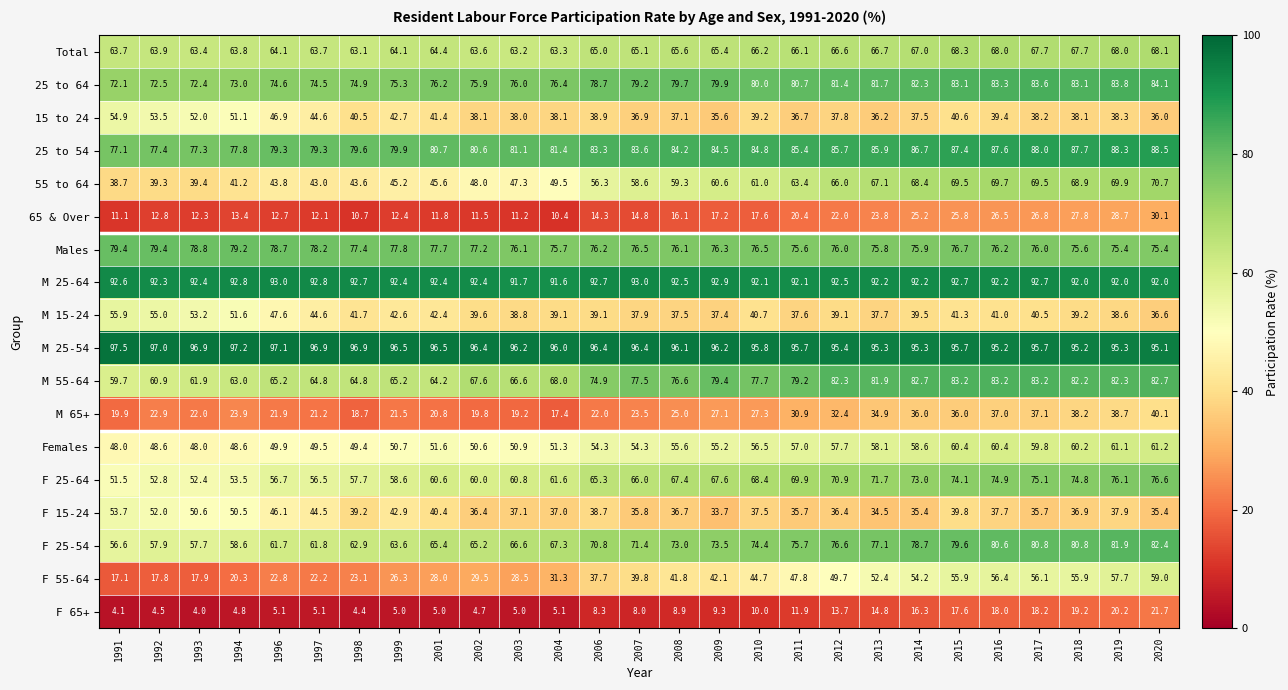

How many data points in F 25-64 are less than 66?

13